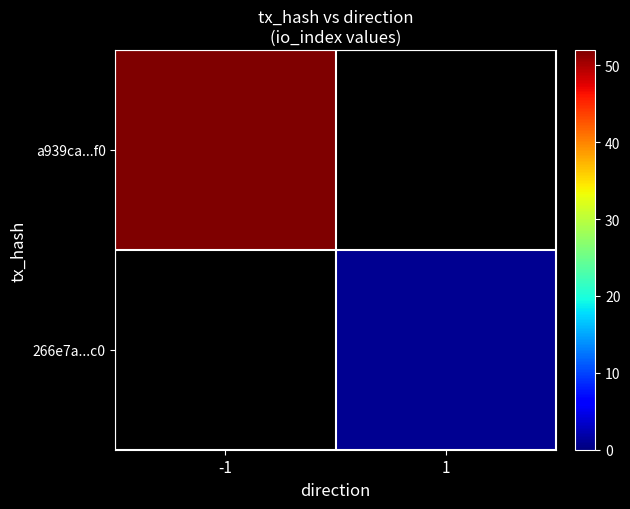

At which label does a939ca...f0 reach its peak?

-1